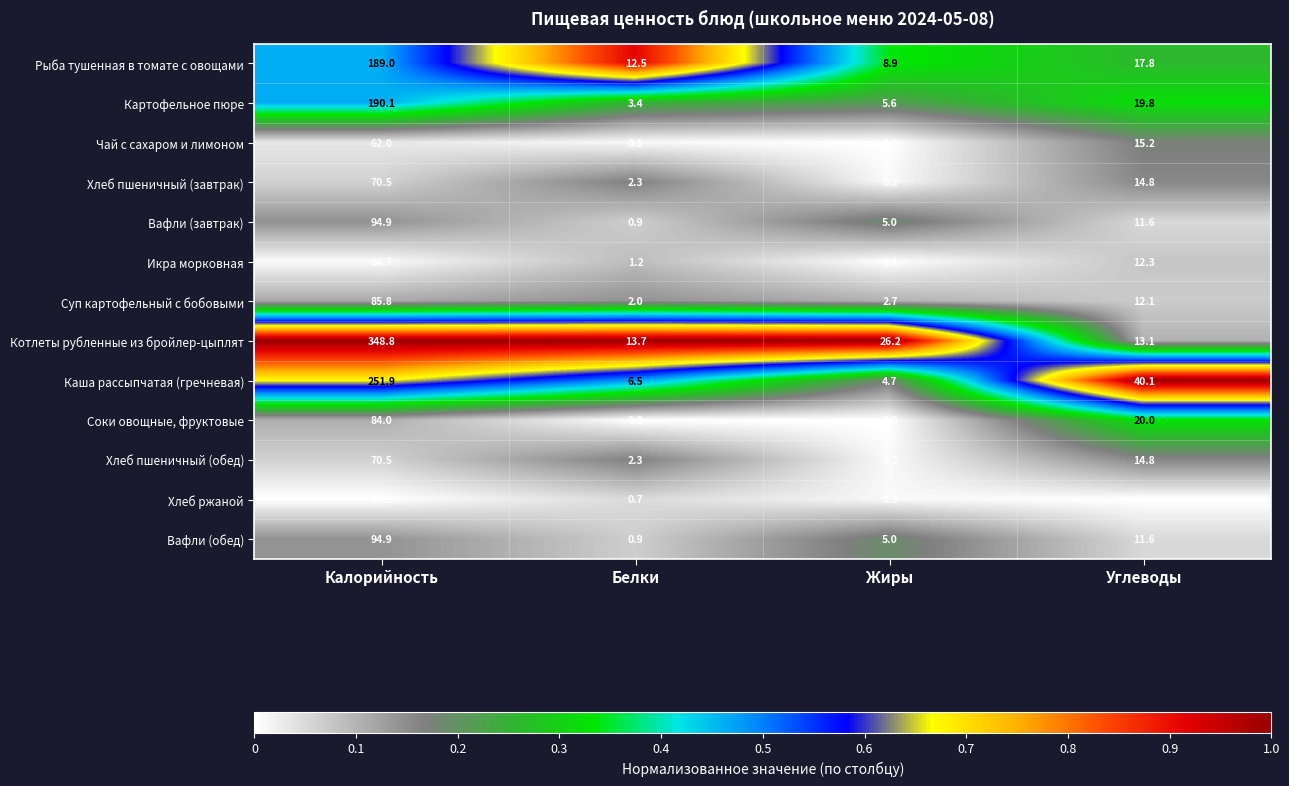

Count the number of data series in this chart.

13